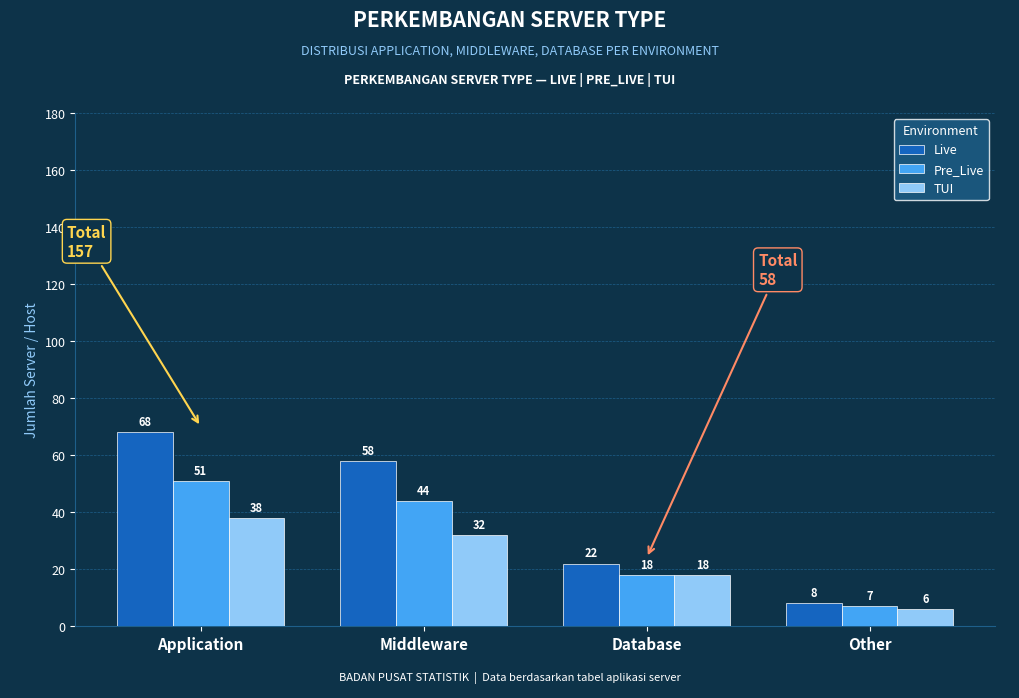

How many series are shown in this chart?

3